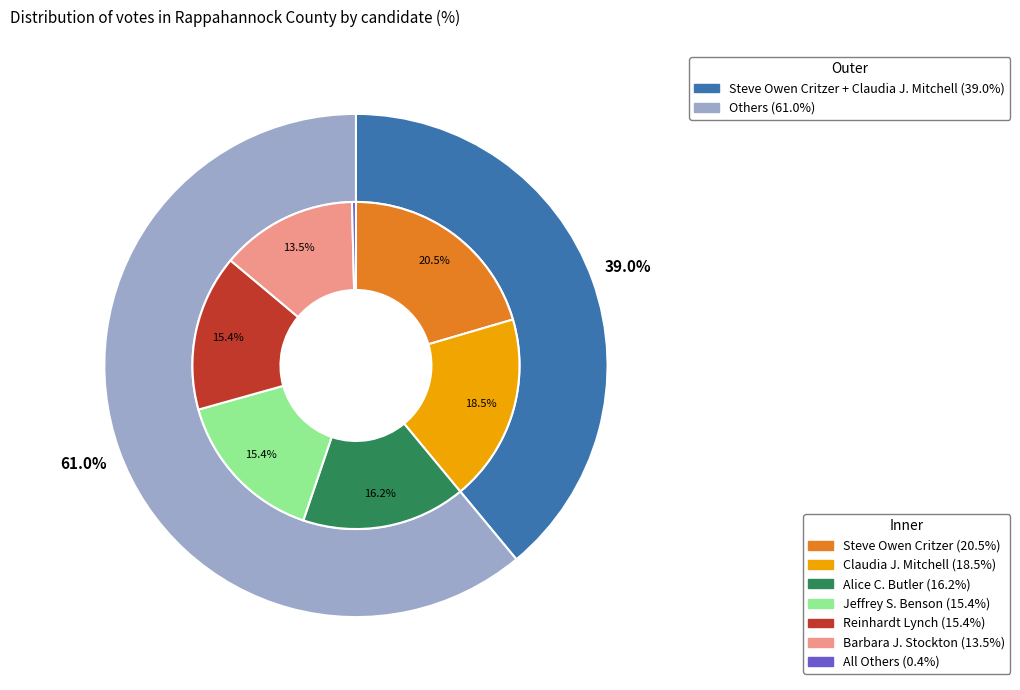

To the nearest percent, what is the average slice percentage?

14%